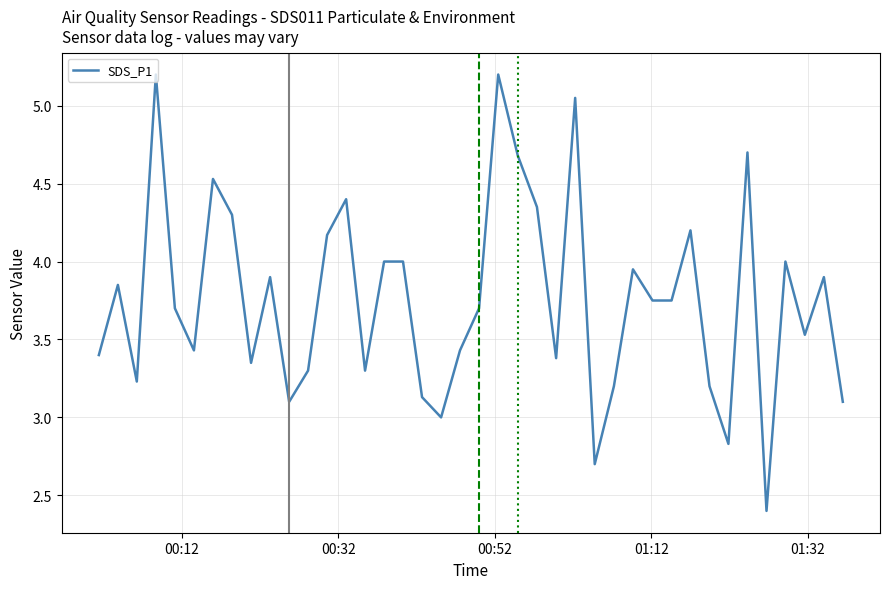

Is this an area chart (filled region under the line)?

No